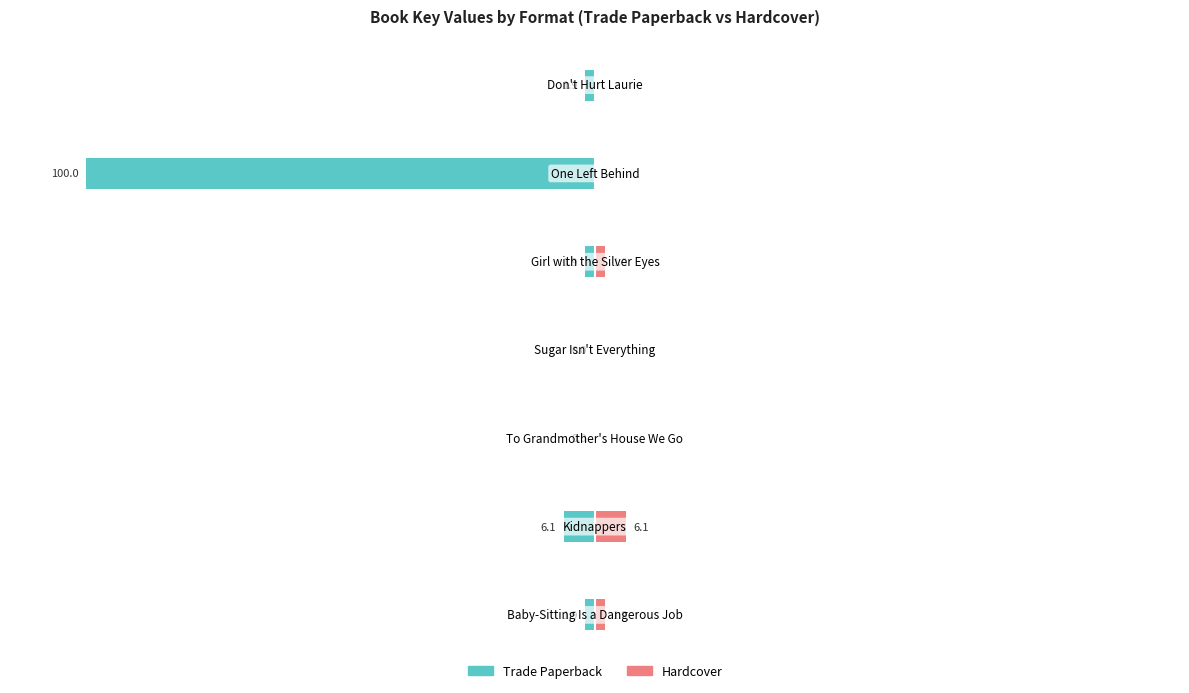

Count the number of data series in this chart.

2